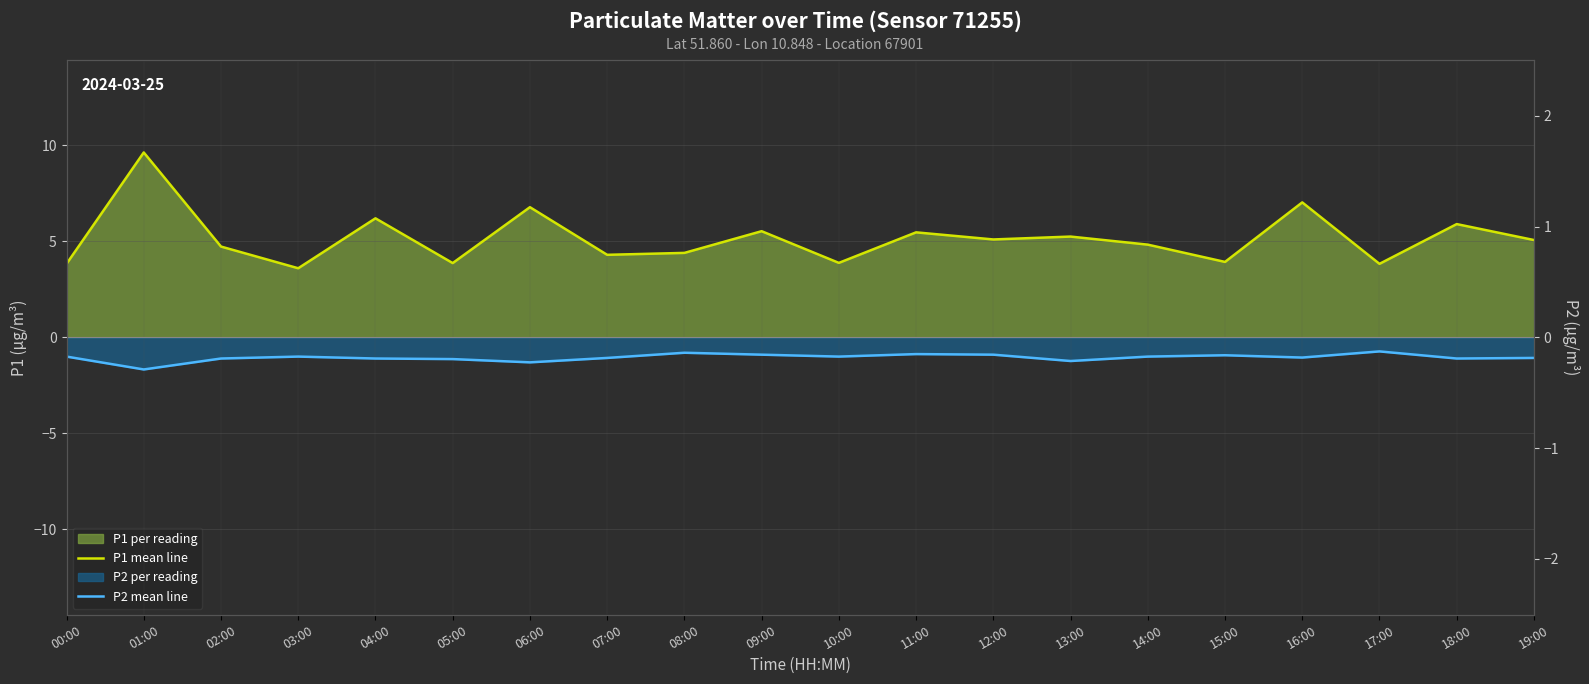

Between 04:00 and 17:00, which is larger?

04:00